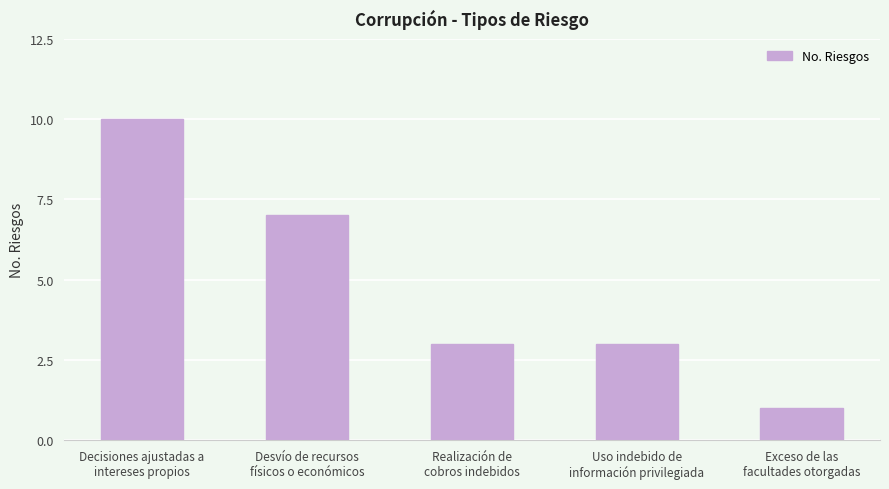

What is the value of the 5th bar from the left?

1